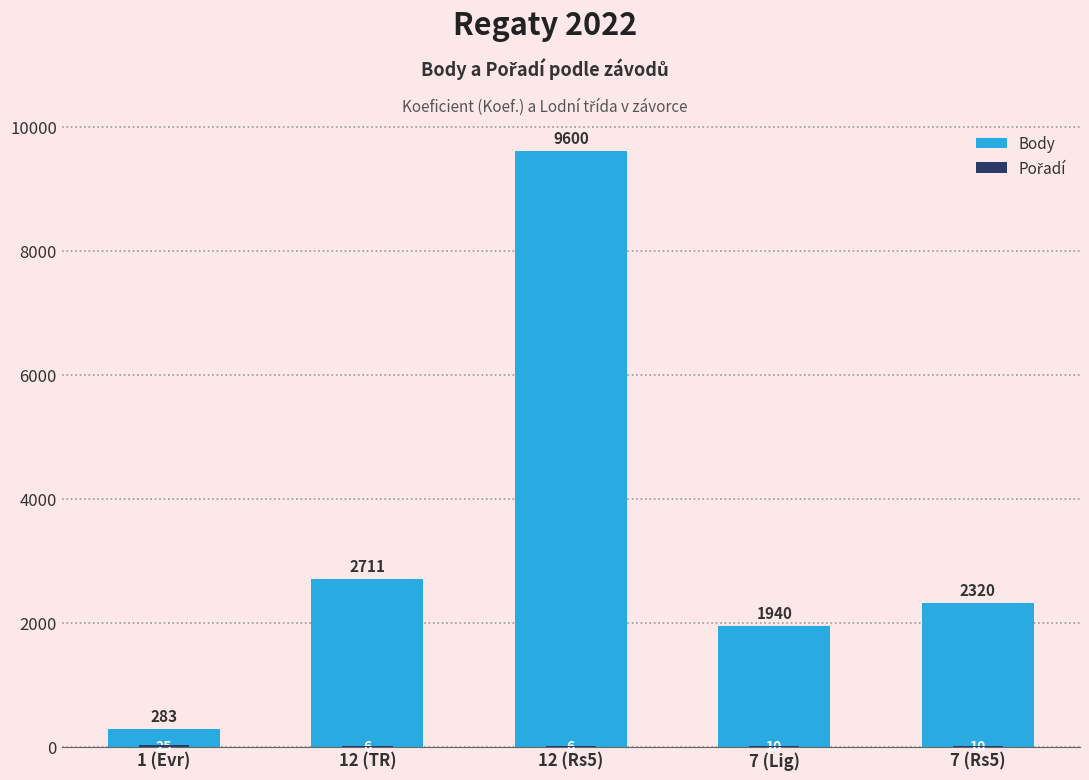

How many values in the Pořadí series exceed 10?

1